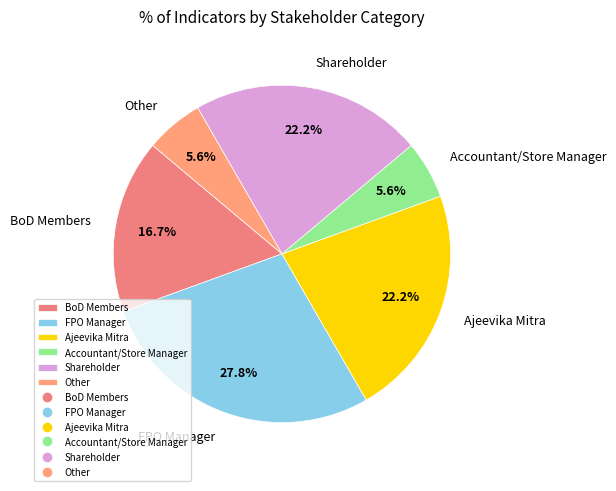

To the nearest percent, what is the difference between the largest and smallest slice percentages?

22%